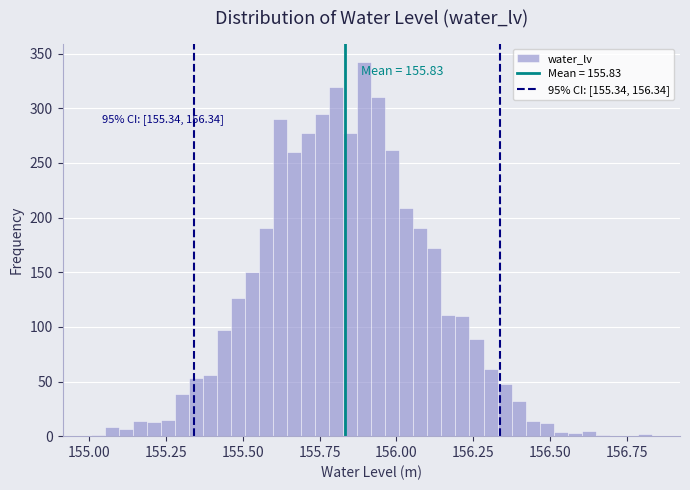

Around what value on the x-axis is the tallest bar? Give the approximate position of its centre, as read against the axis.

155.90